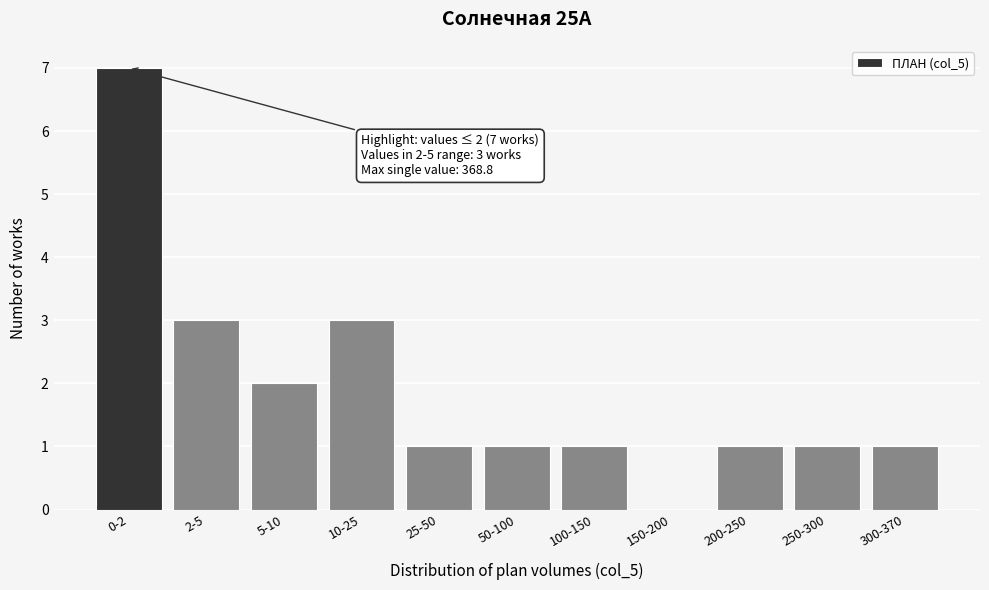

Reading left to right, list all the values displayed in this chart.

0-2=7	2-5=3	5-10=2	10-25=3	25-50=1	50-100=1	100-150=1	150-200=0	200-250=1	250-300=1	300-370=1